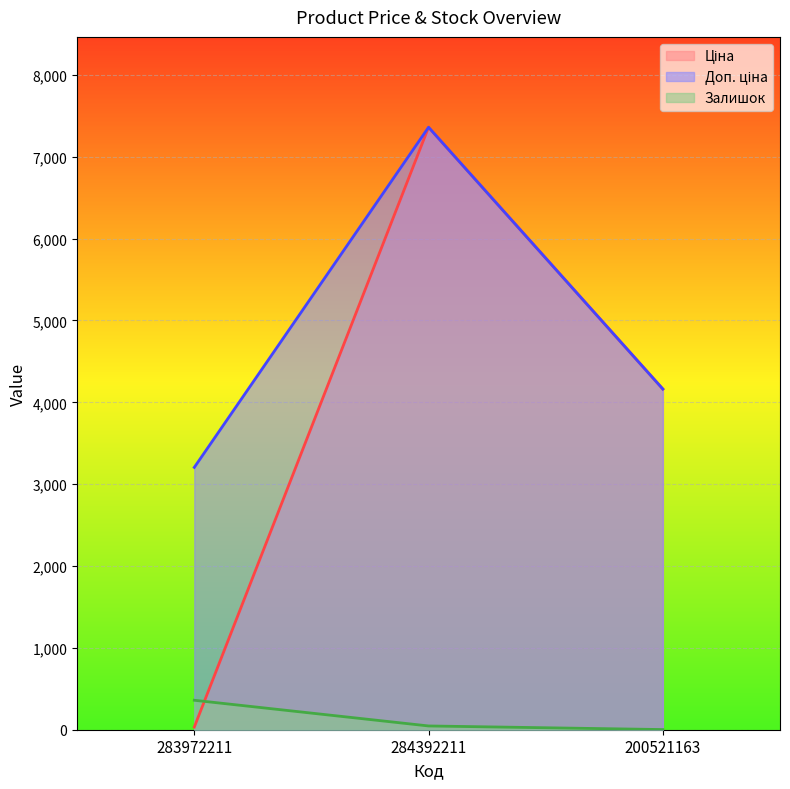

At 284392211, list the series in order from largest to smallest.

Ціна, Доп. ціна, Залишок